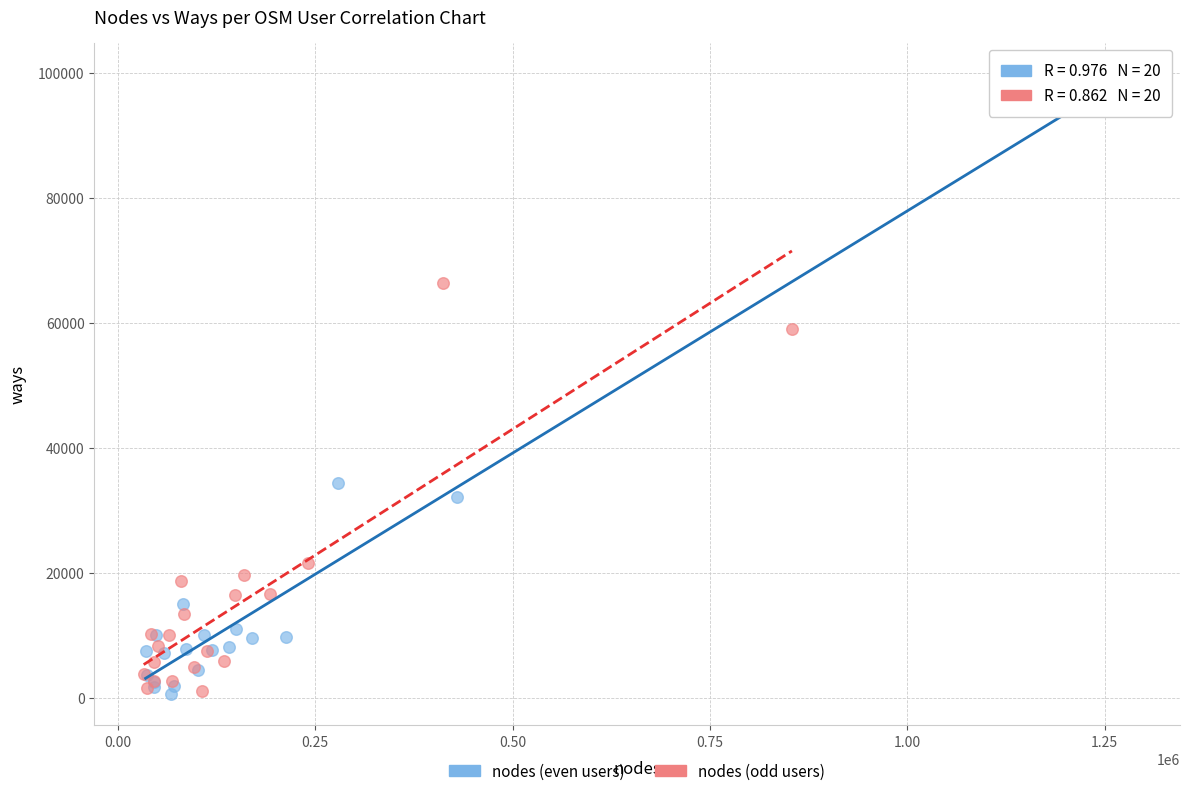

Which series reaches the maximum Y coordinate?

nodes (even users)